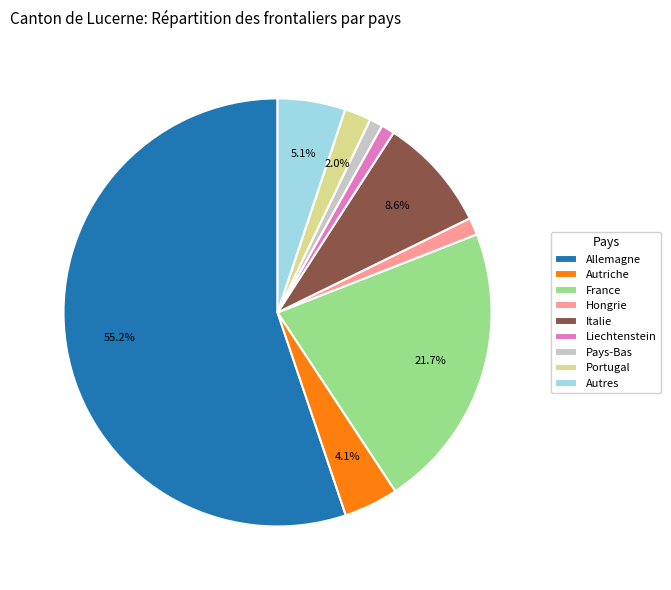

Which category has the biggest portion of the pie?

Allemagne